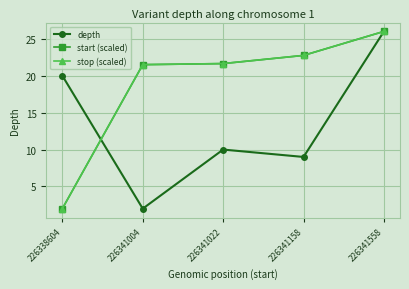

How many lines are shown in the chart?

3